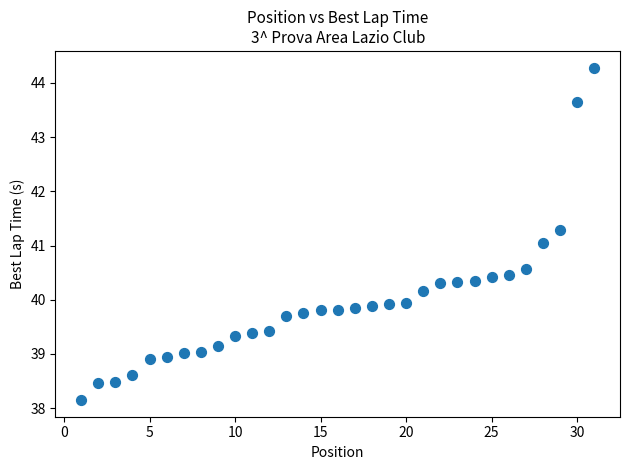

What is the range of Y values (max minus min)?

6.1